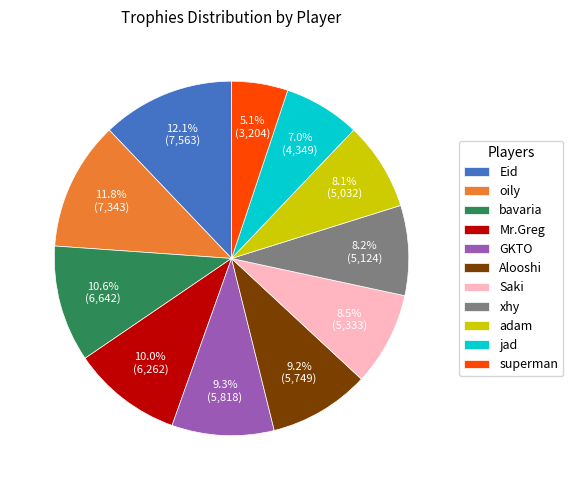

Is there any slice that represents more than half of the pie?

No